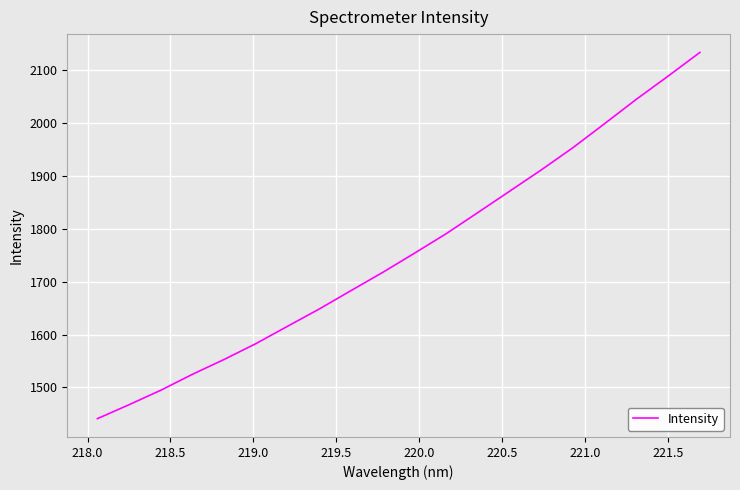

What is the difference between the maximum and minimum values?

692.5